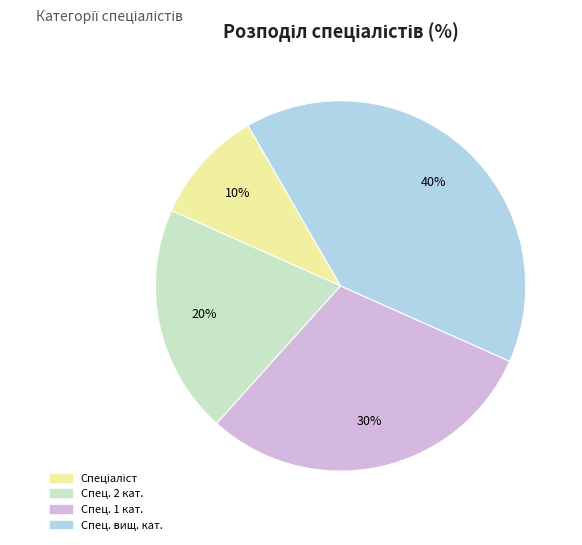

Count the number of slices in the pie.

4